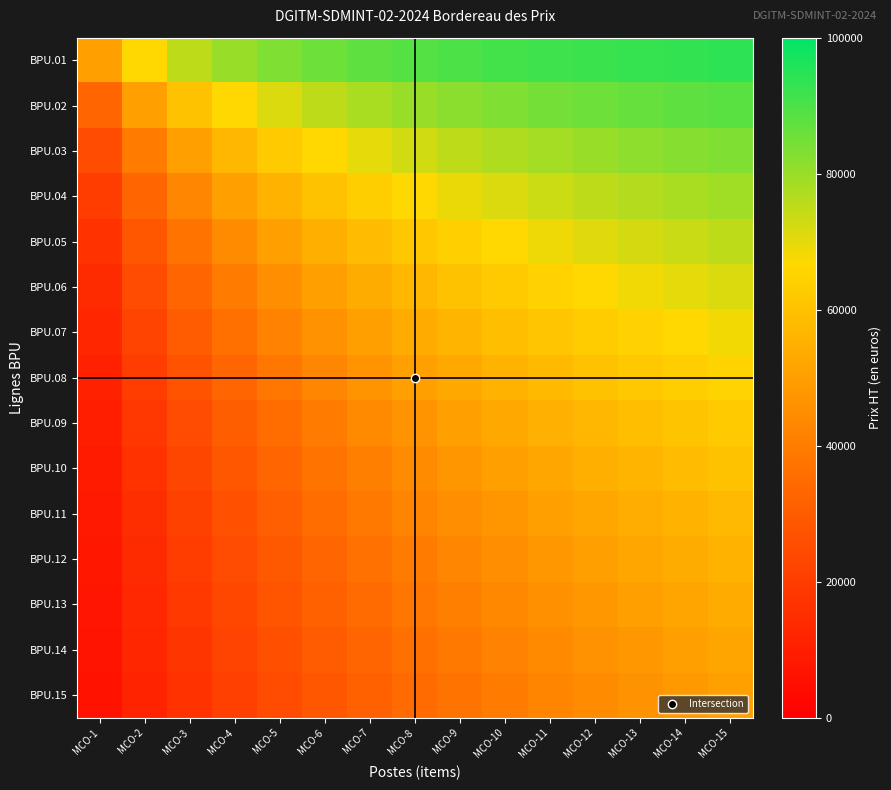

Rank the series by their maximum value, from highest to lowest.

BPU.01, BPU.02, BPU.03, BPU.04, BPU.05, BPU.06, BPU.07, BPU.08, BPU.09, BPU.10, BPU.11, BPU.12, BPU.13, BPU.14, BPU.15